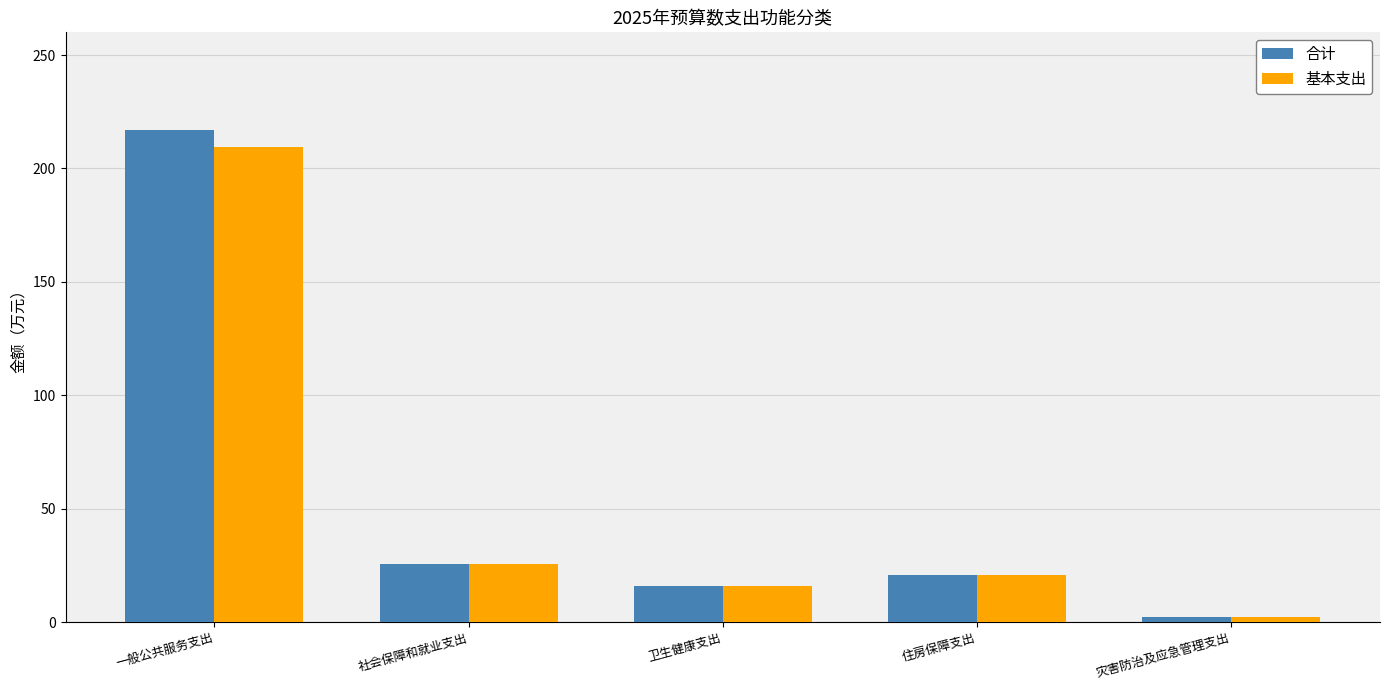

What is the difference between the maximum and second lowest values in the 合计 series?

201.1